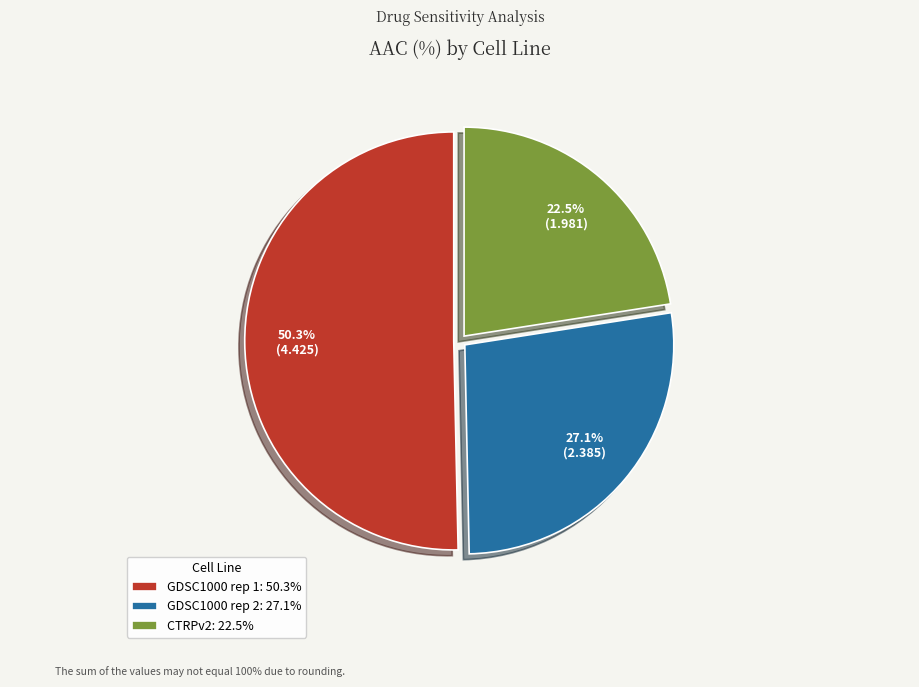

How many segments does this pie chart have?

3